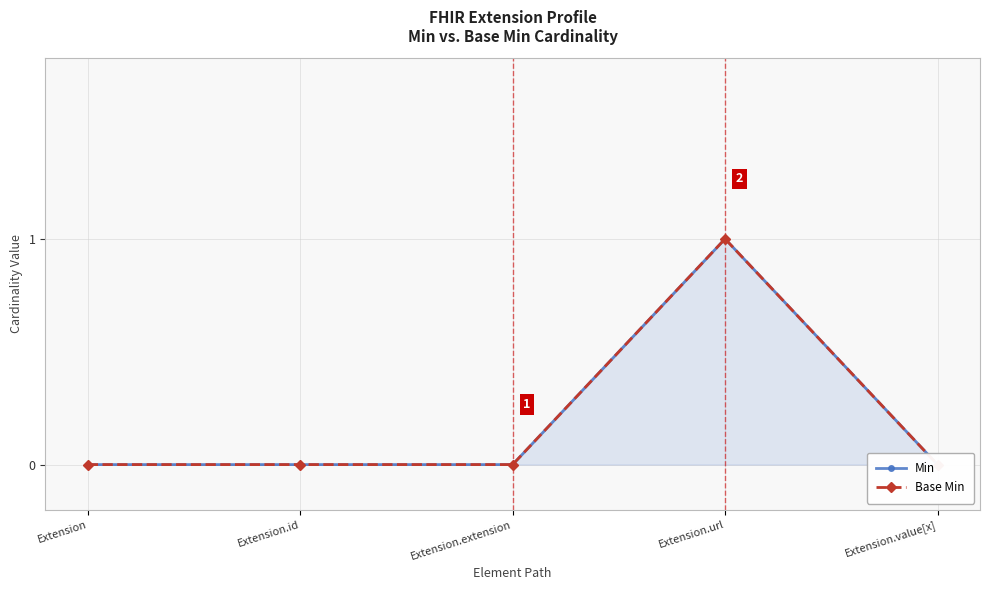

Reading left to right, what are all the values shown in this chart?

Min: Extension=0	Extension.id=0	Extension.extension=0	Extension.url=1	Extension.value[x]=0
Base Min: Extension=0	Extension.id=0	Extension.extension=0	Extension.url=1	Extension.value[x]=0